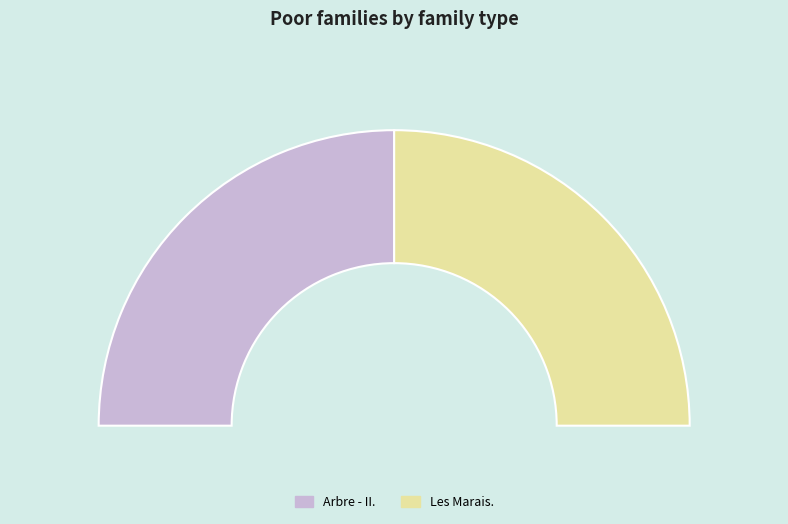

To the nearest percent, what portion does Arbre - II. represent?

50%